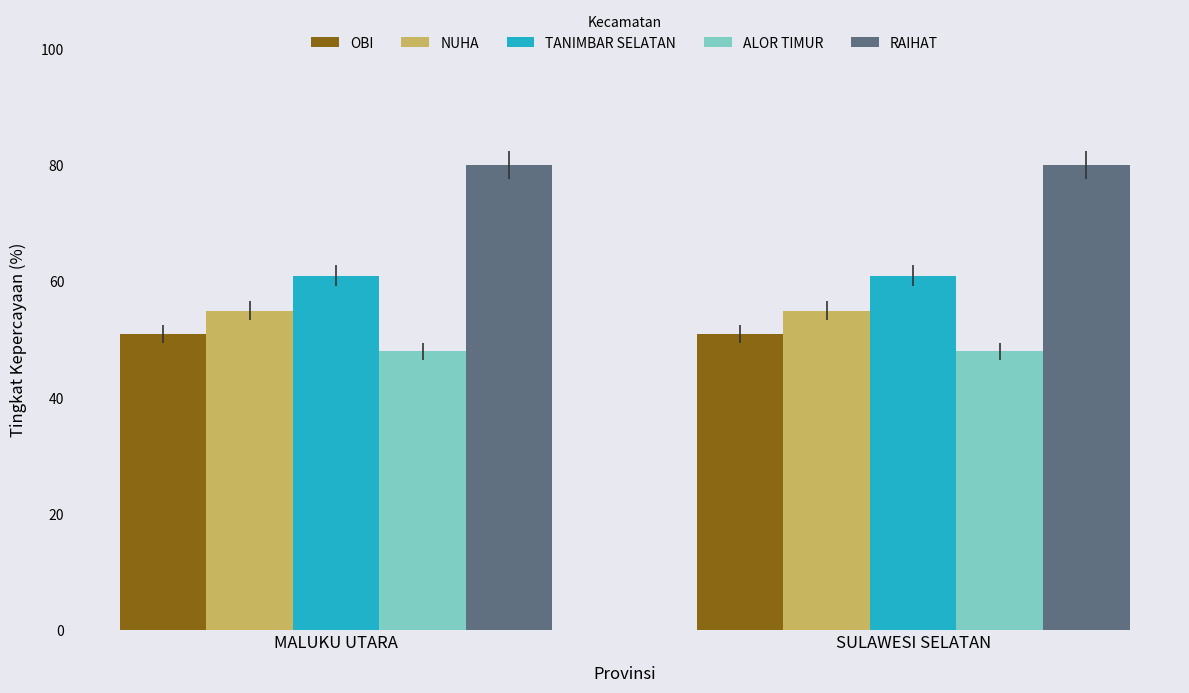

How many categories are shown in the chart?

2